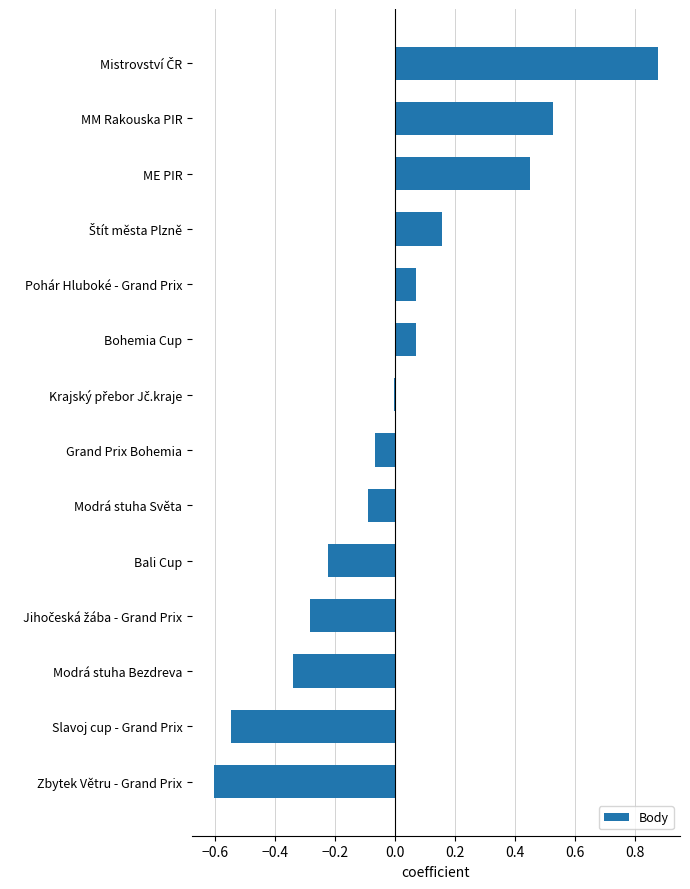

What is the change in value from Slavoj cup - Grand Prix to Bohemia Cup?

+0.6